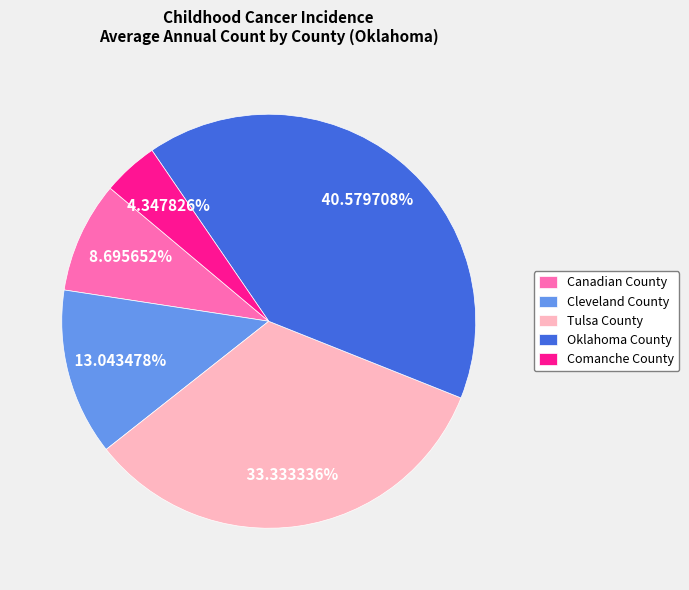

The Tulsa County slice represents 33% of the pie. True or false?

True